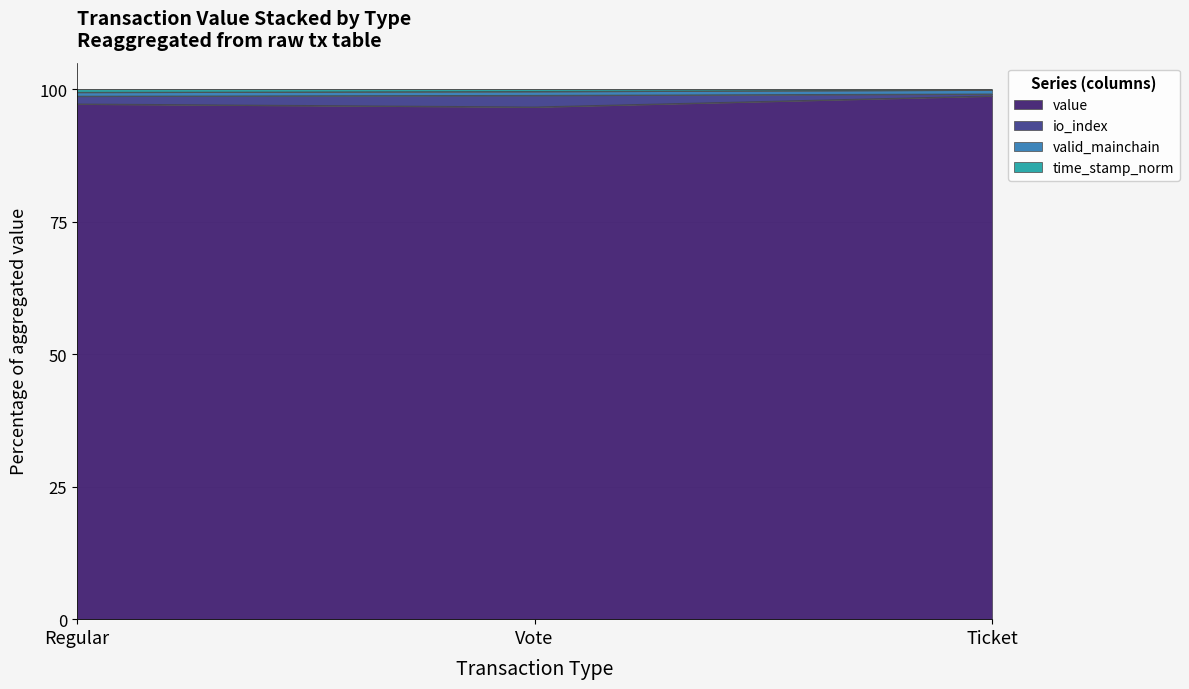

The value of value at Regular is 59.9. True or false?

False